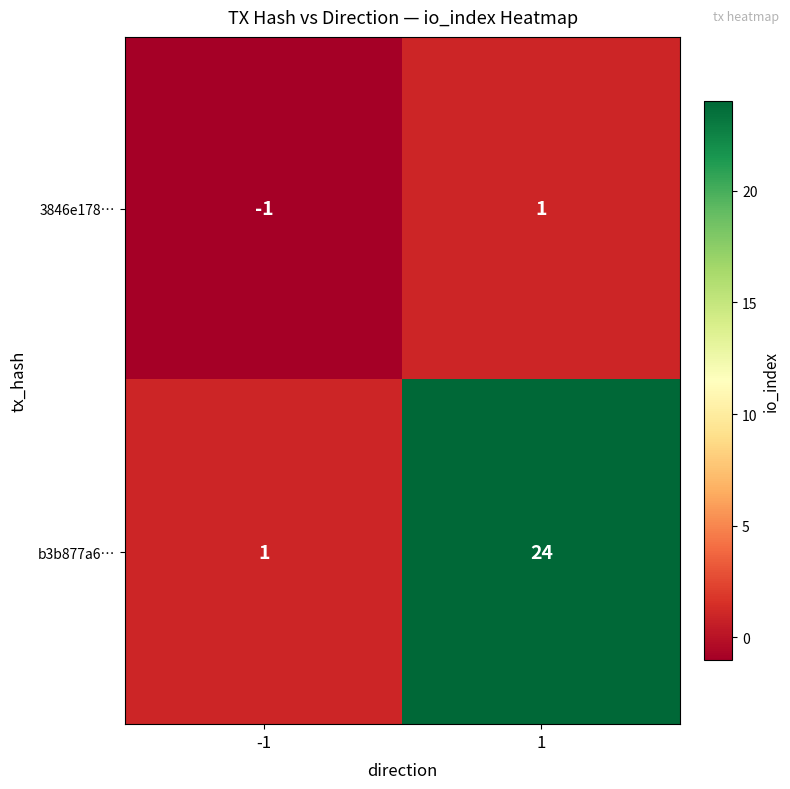

At 1, list the series in order from largest to smallest.

b3b877a6…, 3846e178…